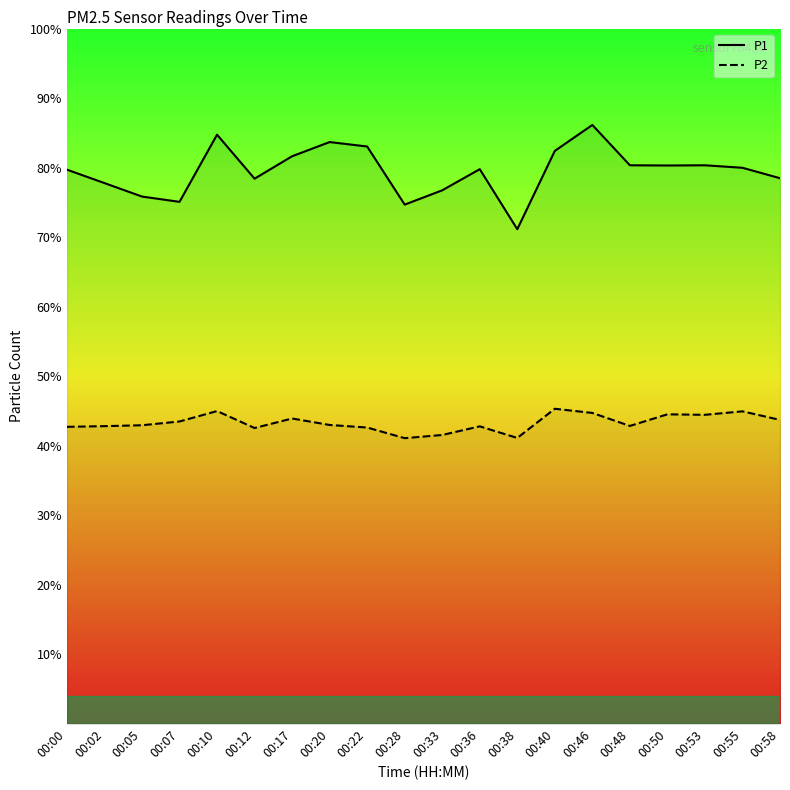

What is the sum of the P1 values at 00:53 and 00:48?

160.7